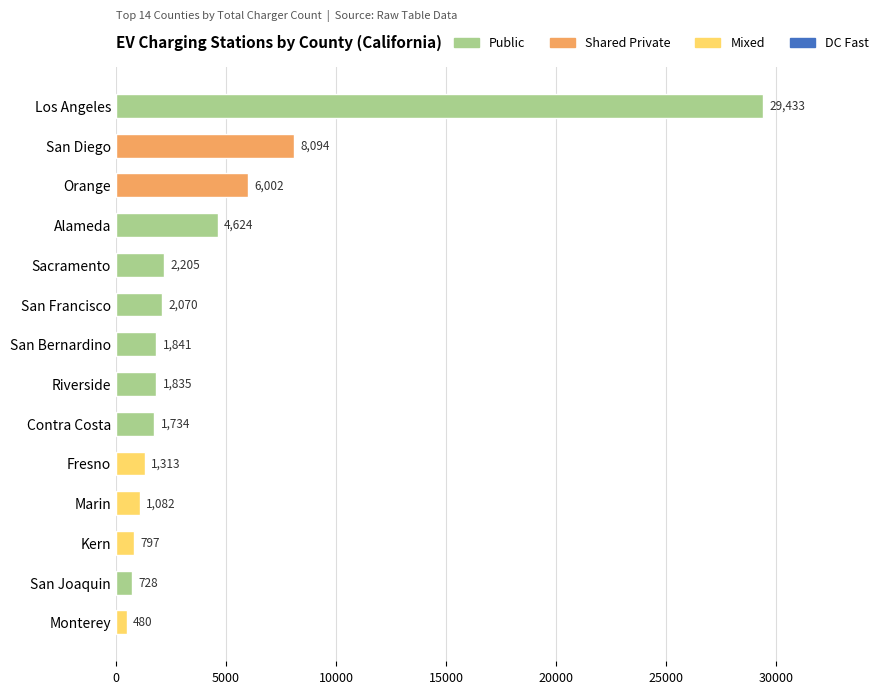

What is the label of the 5th bar from the top?

Sacramento